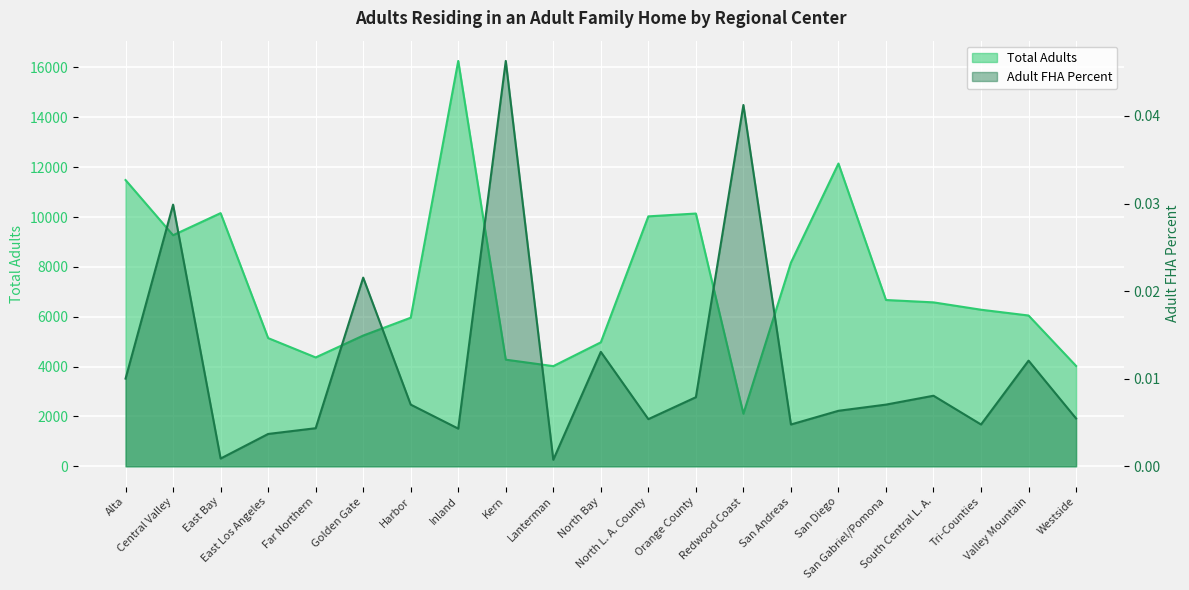

Rank the series by their average value, from highest to lowest.

Total Adults, Adult FHA Percent